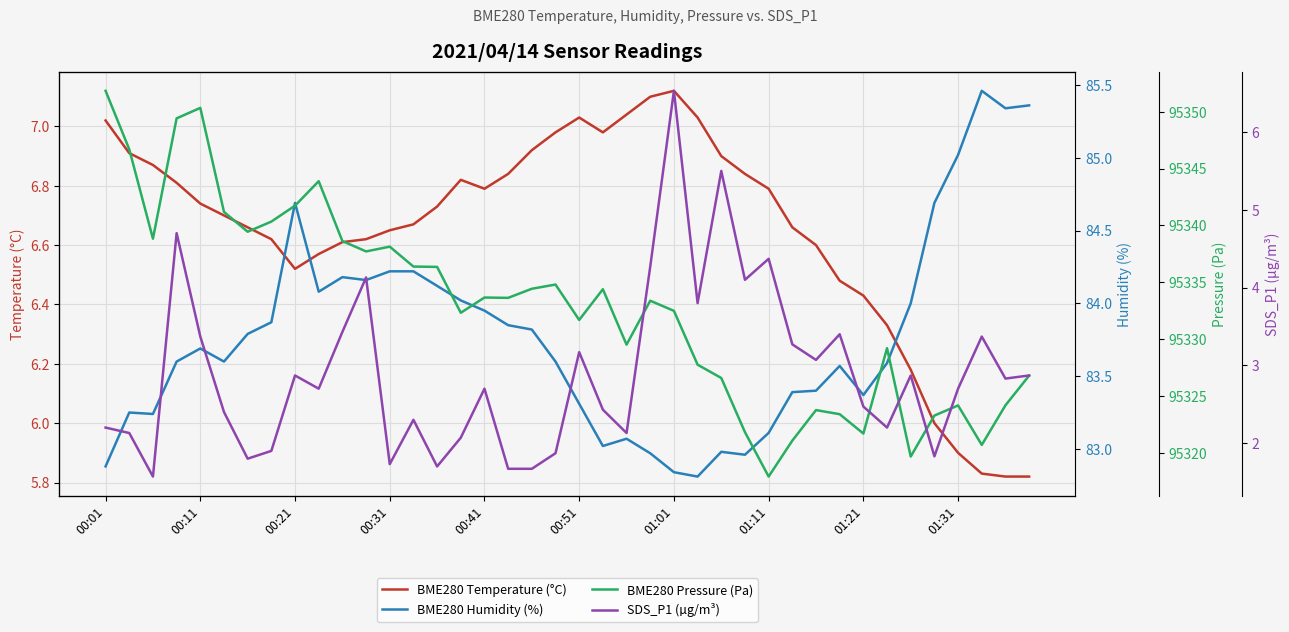

How many data points in SDS_P1 (µg/m³) are less than 2?

9